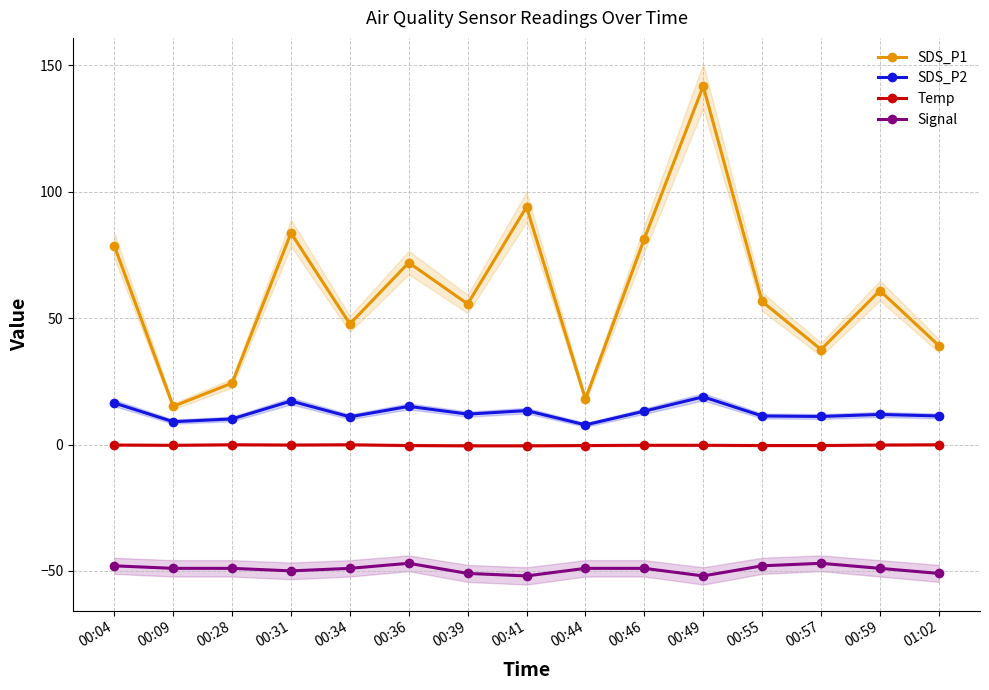

What are all the series names shown in the legend?

SDS_P1, SDS_P2, Temp, Signal